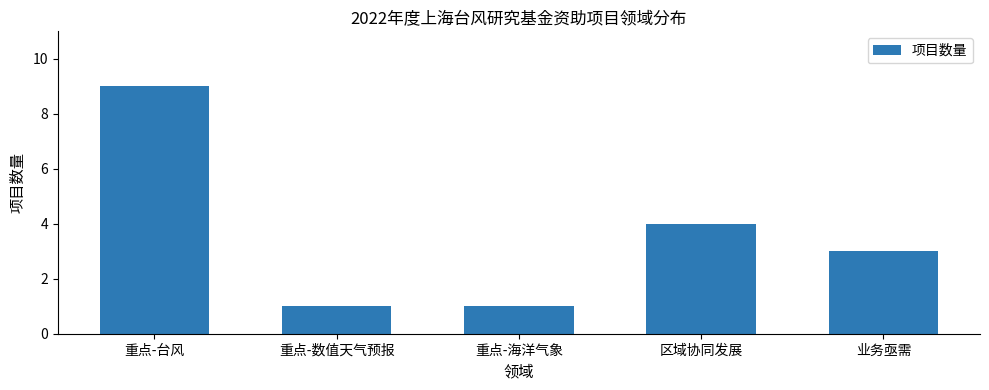

Approximately how many times larger is the value at 重点-数值天气预报 compared to 业务亟需?

0.3